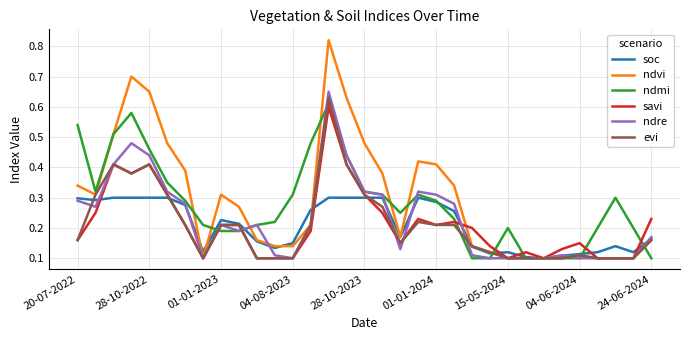

Which series has the largest range (max minus min)?

ndvi